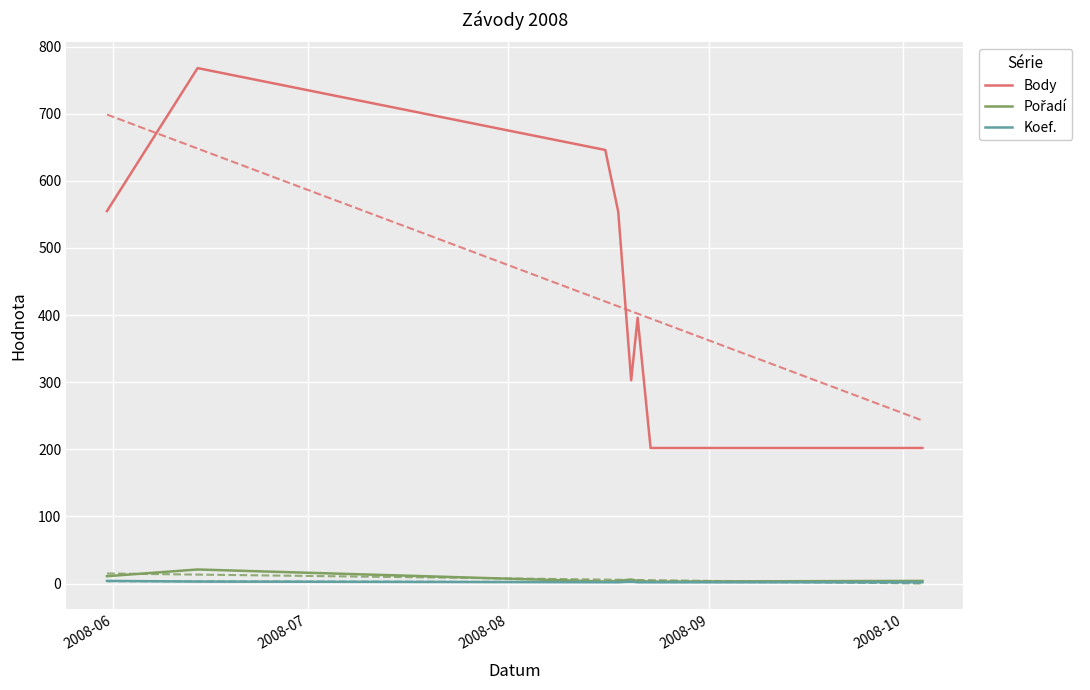

True or false: Body and Koef. intersect in this chart.

False